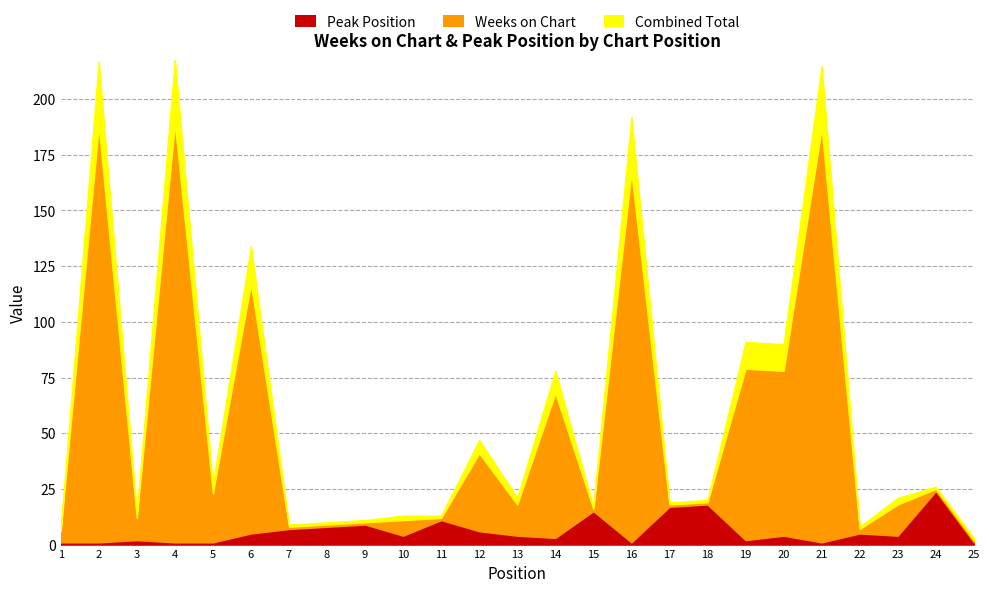

The Weeks on Chart series shows 1 at 17. True or false?

True